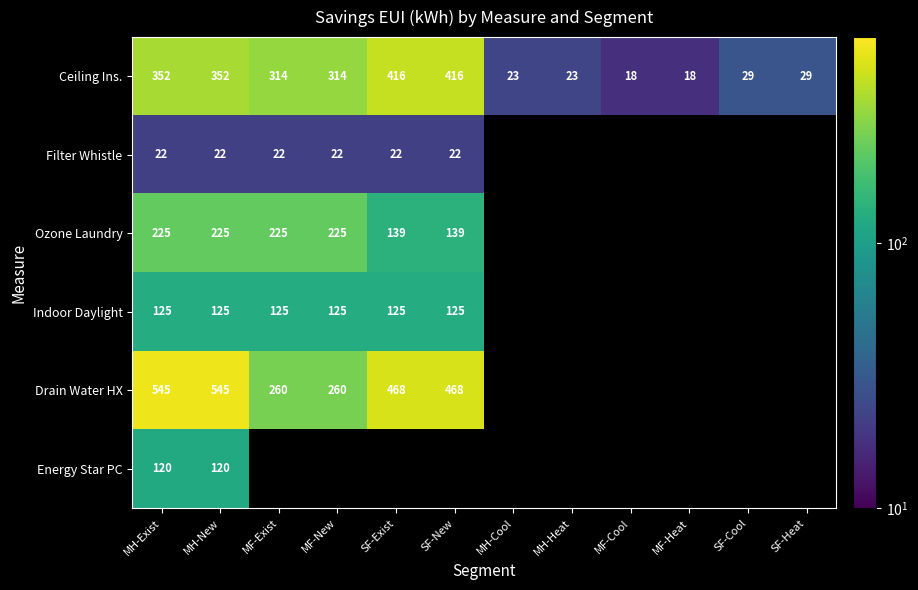

Where is Indoor Daylight nearest to the value 125?

MH-Exist